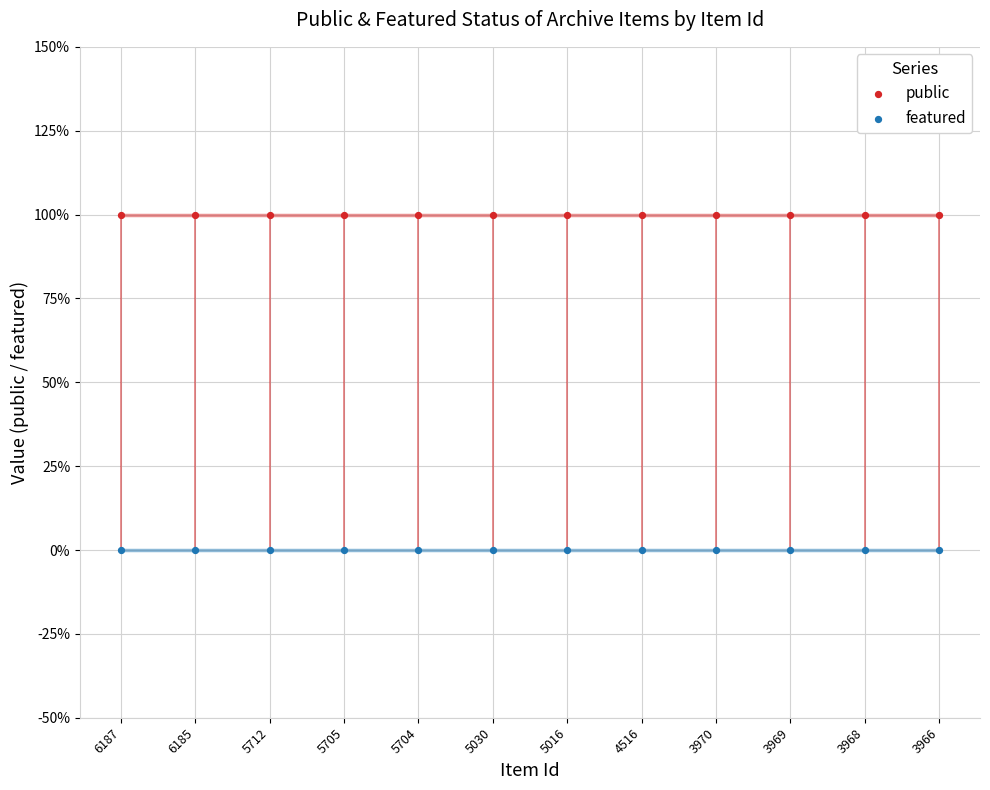

Is the value of public at 6187 greater than the value of featured at 3970?

Yes